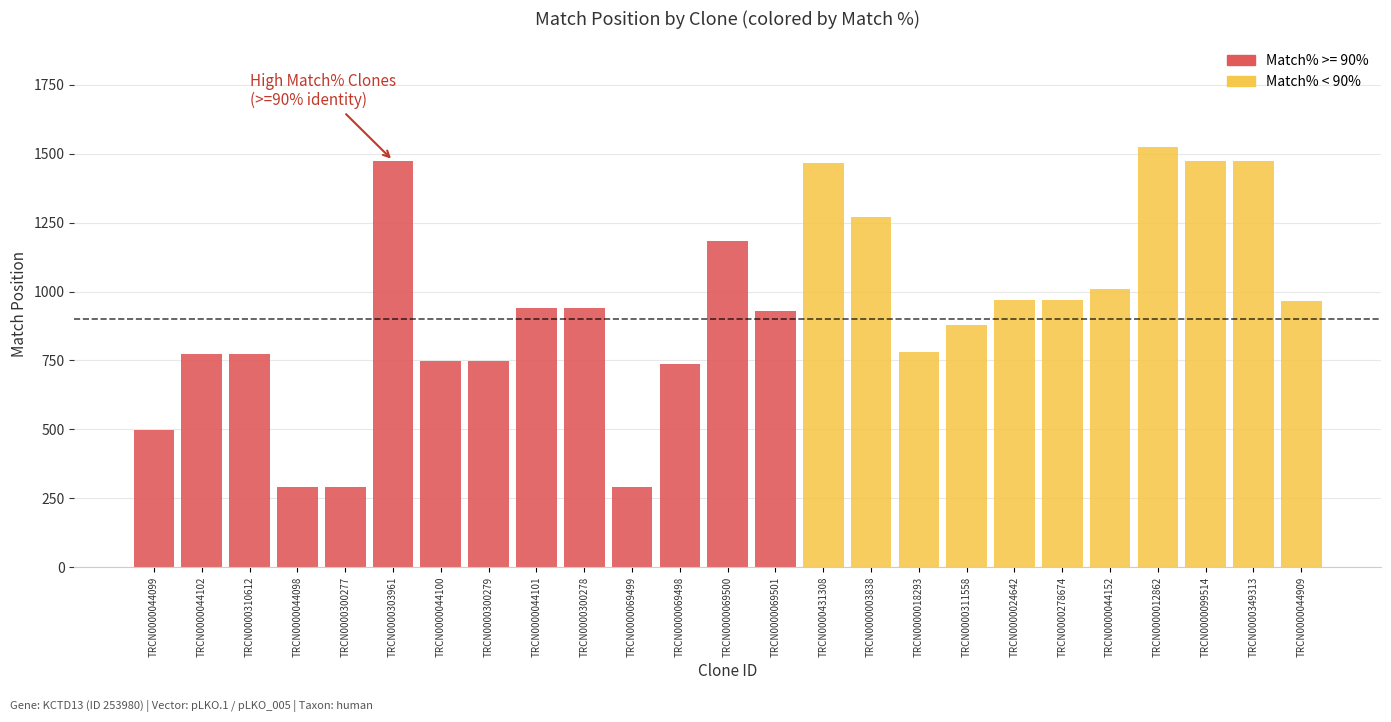

Rank the categories by Match Position value from highest to lowest.

TRCN0000012862, TRCN0000303961, TRCN0000099514, TRCN0000349313, TRCN0000431308, TRCN0000003838, TRCN0000069500, TRCN0000044152, TRCN0000024642, TRCN0000278674, TRCN0000044909, TRCN0000044101, TRCN0000300278, TRCN0000069501, TRCN0000311558, TRCN0000018293, TRCN0000044102, TRCN0000310612, TRCN0000044100, TRCN0000300279, TRCN0000069498, TRCN0000044099, TRCN0000044098, TRCN0000300277, TRCN0000069499